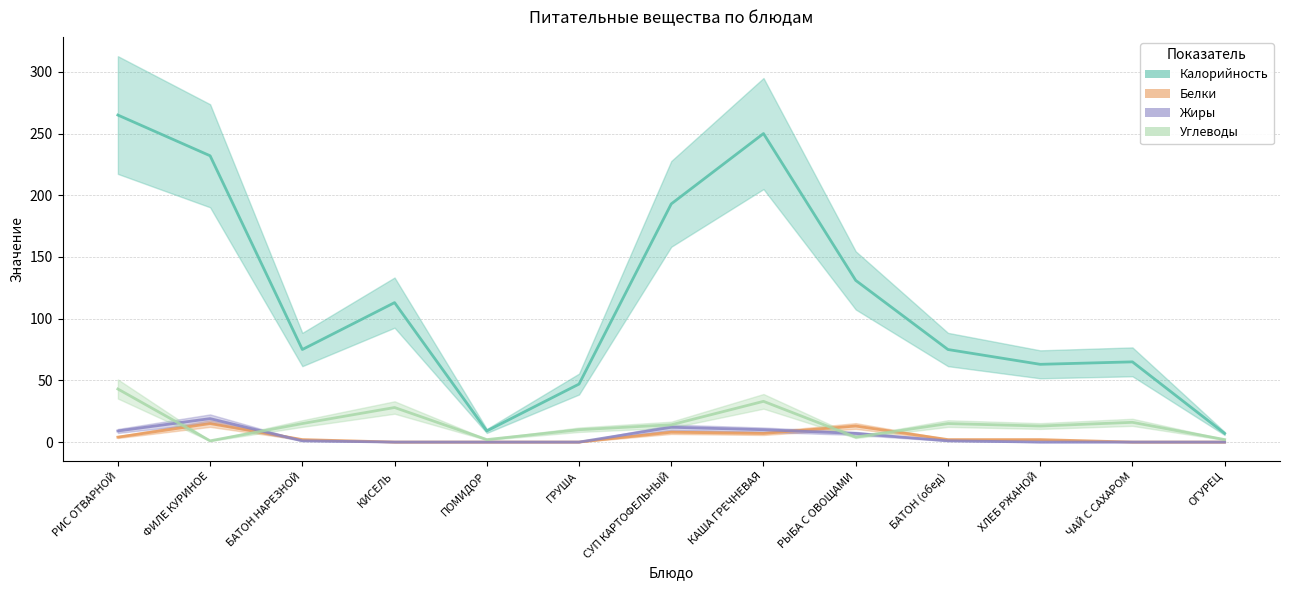

What is the difference between the maximum and second lowest values in the Белки series?

15